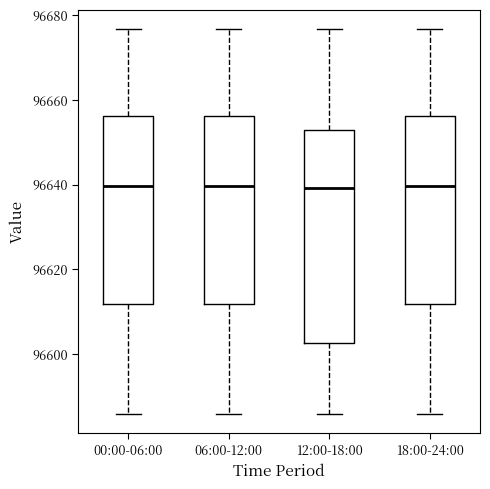

Reading left to right, transcribe this box plot: for each box, give where its median line is, the range the box spans, and where its two whiskers end, as read against the y-axis. The values are not printed on the chart, so give them approximately, as read against the axis.

00:00-06:00: median 96640, box 96612 to 96656, whiskers 96586 to 96676
06:00-12:00: median 96640, box 96612 to 96656, whiskers 96586 to 96676
12:00-18:00: median 96640, box 96602 to 96652, whiskers 96586 to 96676
18:00-24:00: median 96640, box 96612 to 96656, whiskers 96586 to 96676